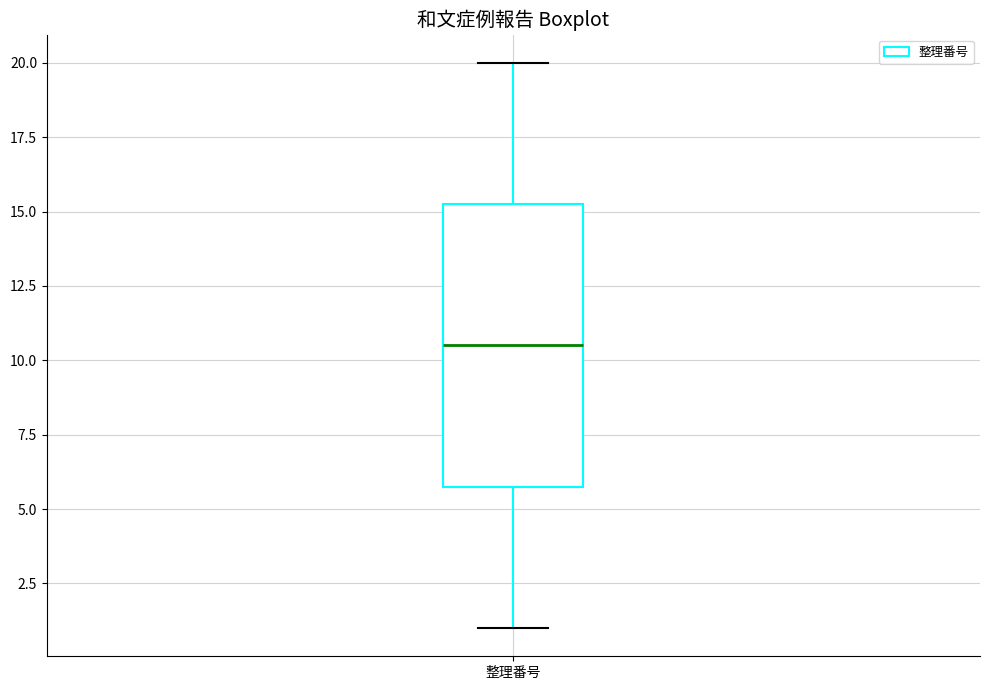

Where is the lower edge of the box for 整理番号 on the y-axis? The values are not printed on the chart, so give them approximately, as read against the axis.

6.0